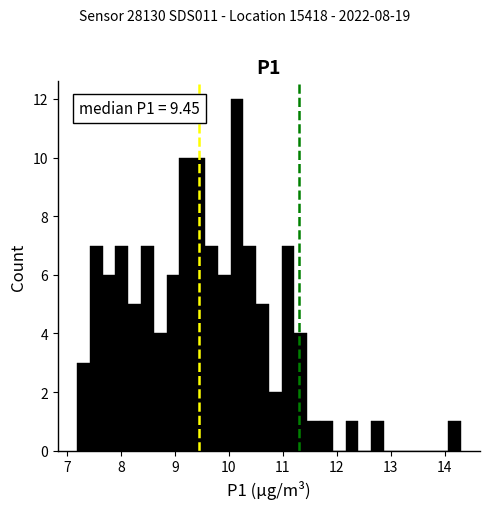

Read against the x-axis, roughly where is the centre of the tallest bar?

10.1